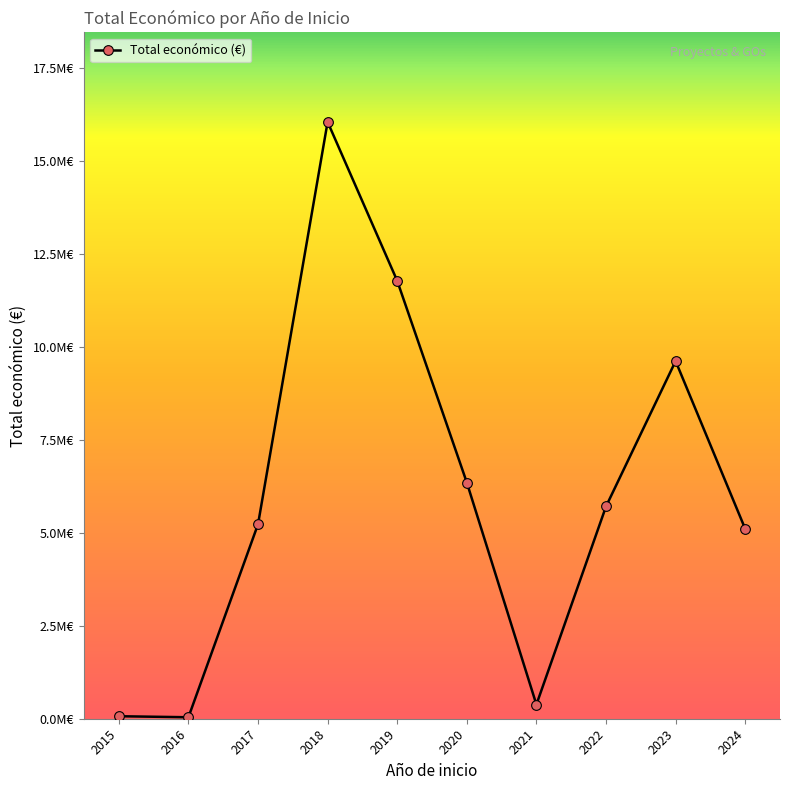

What is the minimum value shown in the chart?

39809